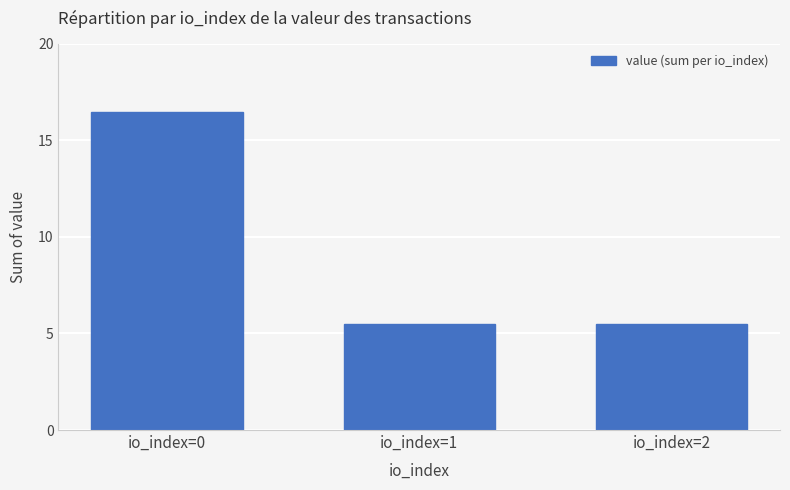

Count the number of data series in this chart.

1